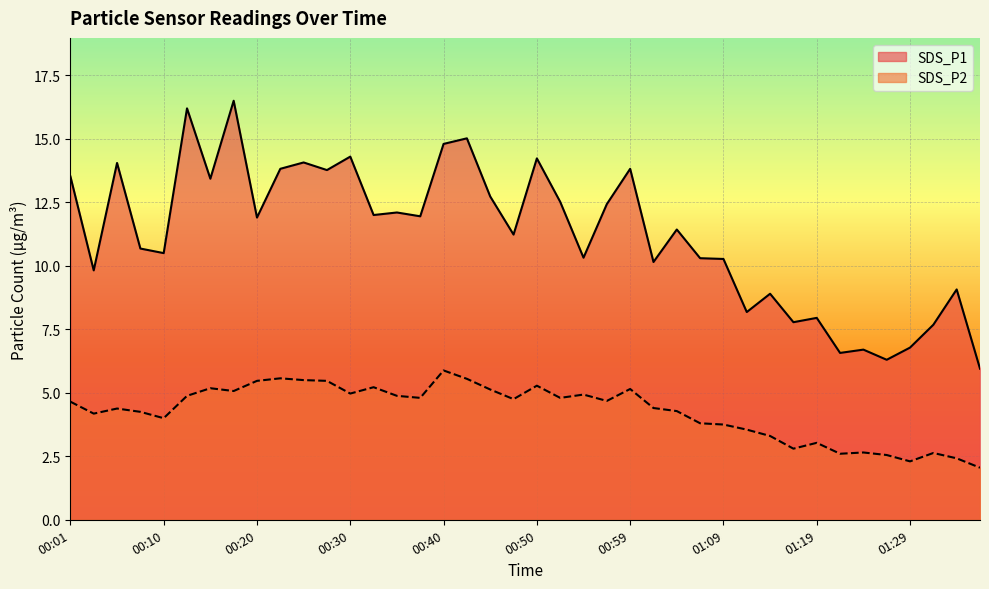

What is the label of the 36th point from the left?

01:27